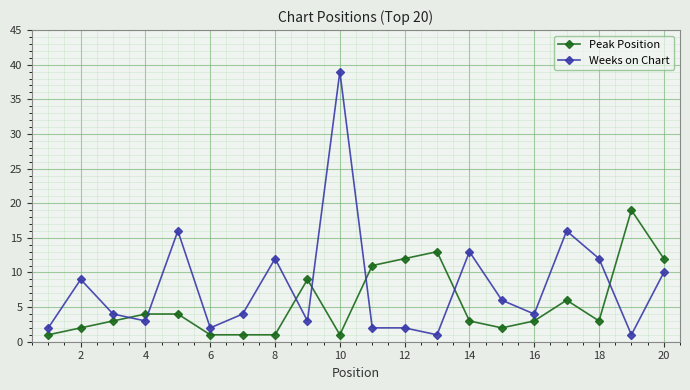

What is the average value of the Weeks on Chart series?

8